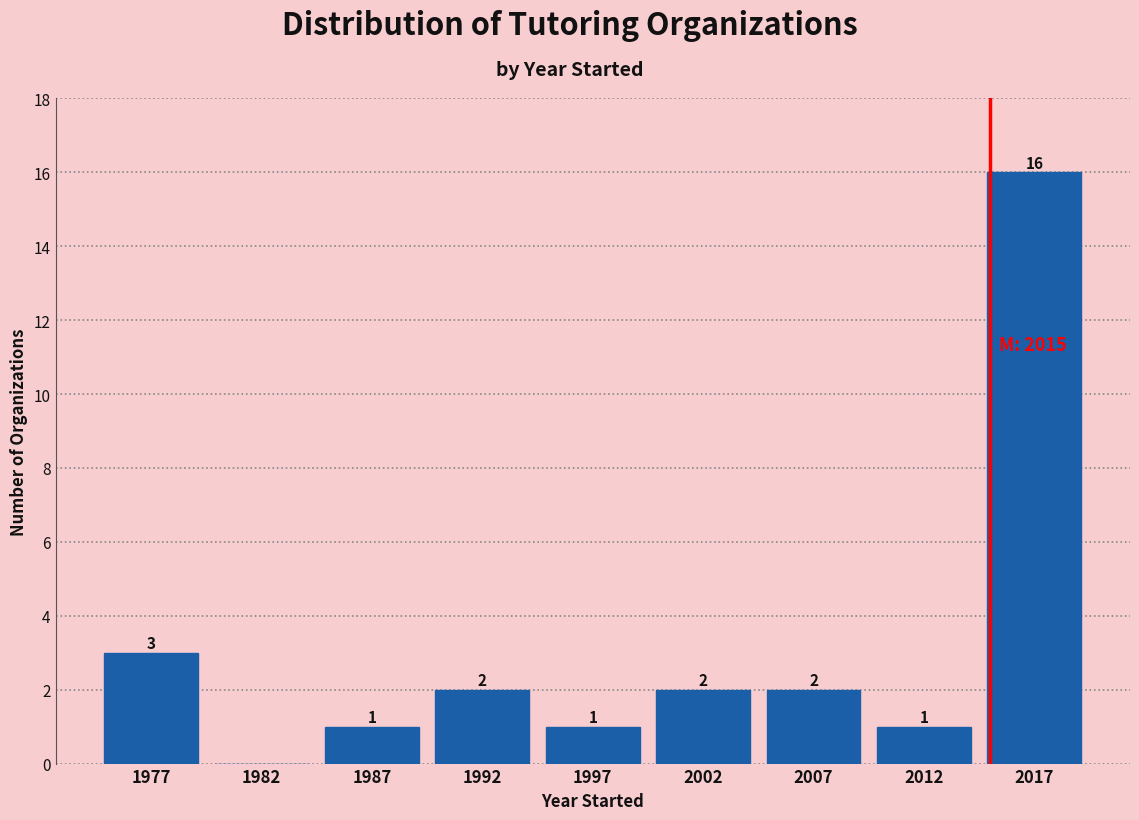

Reading right to left, what are all the values shown in this chart?

2017=16	2012=1	2007=2	2002=2	1997=1	1992=2	1987=1	1982=0	1977=3